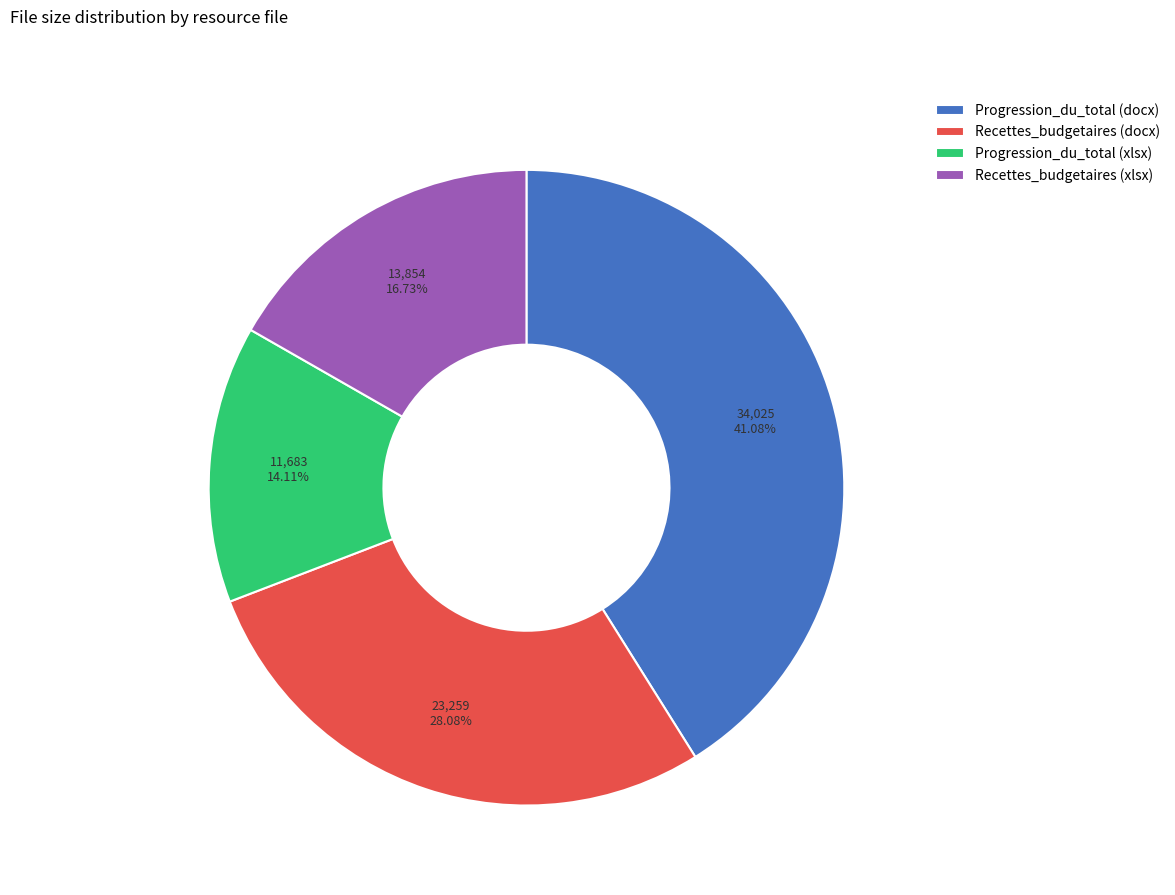

What percentage is NOT represented by Progression_du_total (docx)?

58.9%